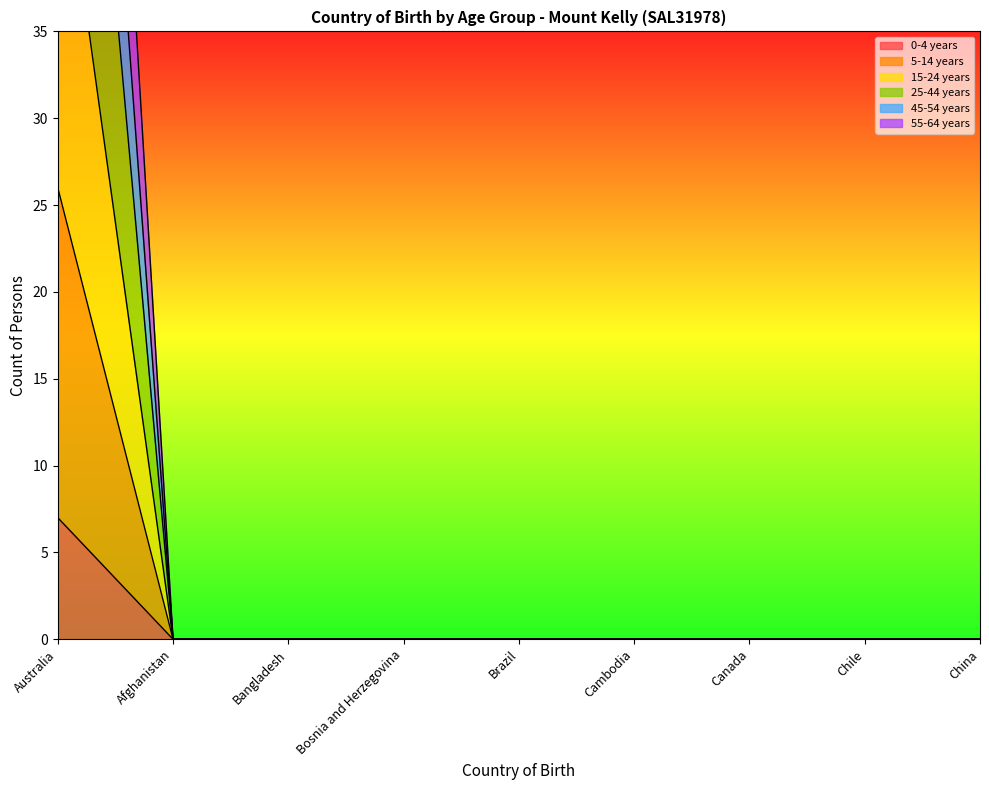

Rank the series by their maximum value, from lowest to highest.

15-24 years, 0-4 years, 5-14 years, 25-44 years, 45-54 years, 55-64 years